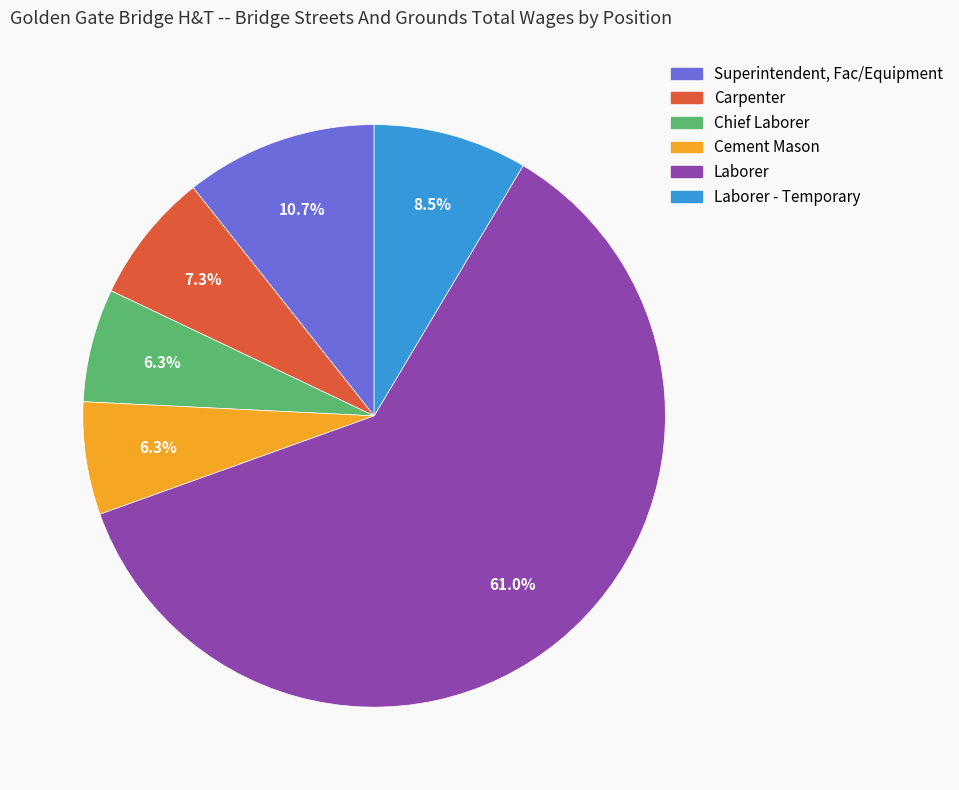

To the nearest percent, what is the difference between the largest and smallest slice percentages?

55%